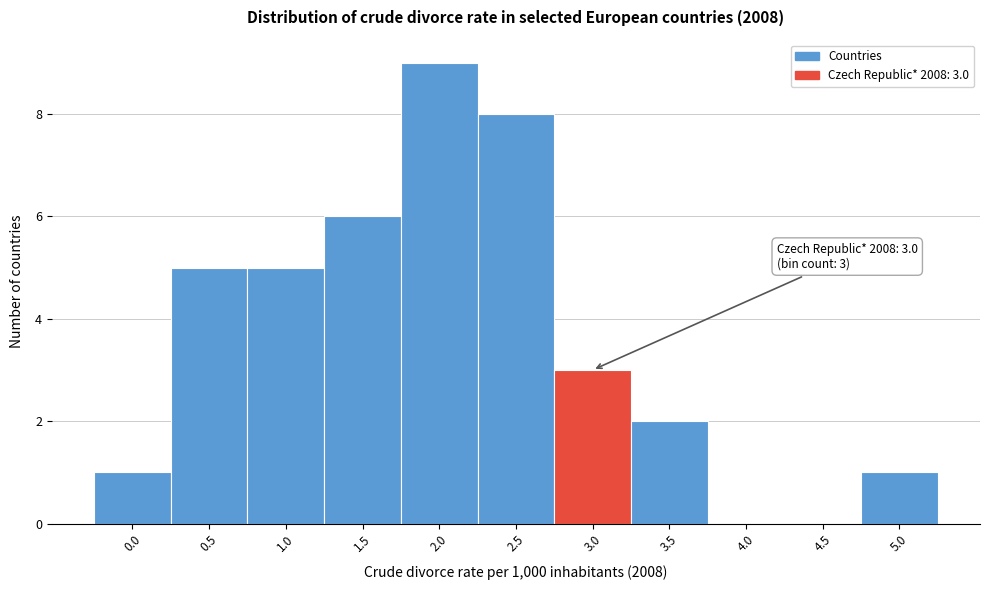

Reading left to right, list all the values displayed in this chart.

0.0=1	0.5=5	1.0=5	1.5=6	2.0=9	2.5=8	3.0=3	3.5=2	4.0=0	4.5=0	5.0=1